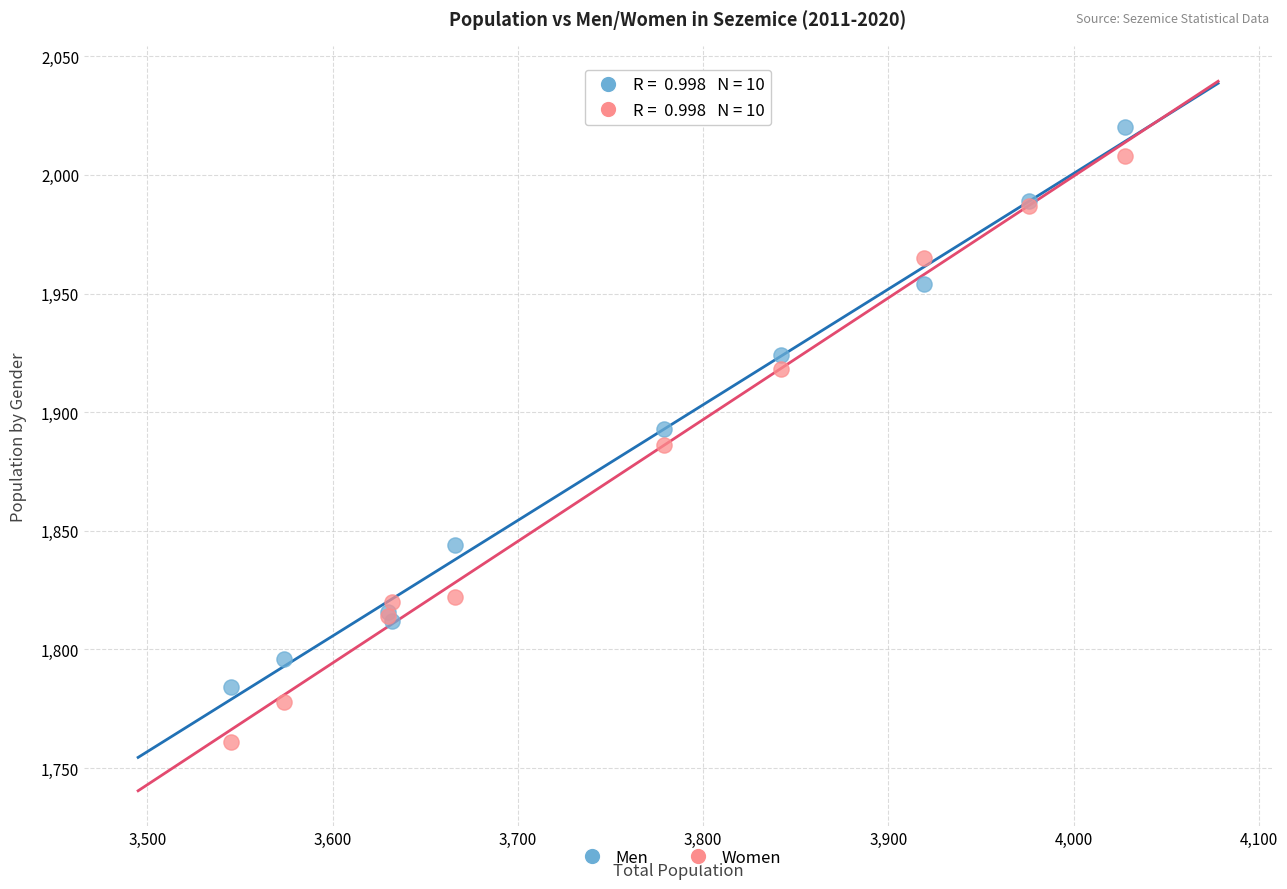

Which series has the widest spread of Y values?

Women